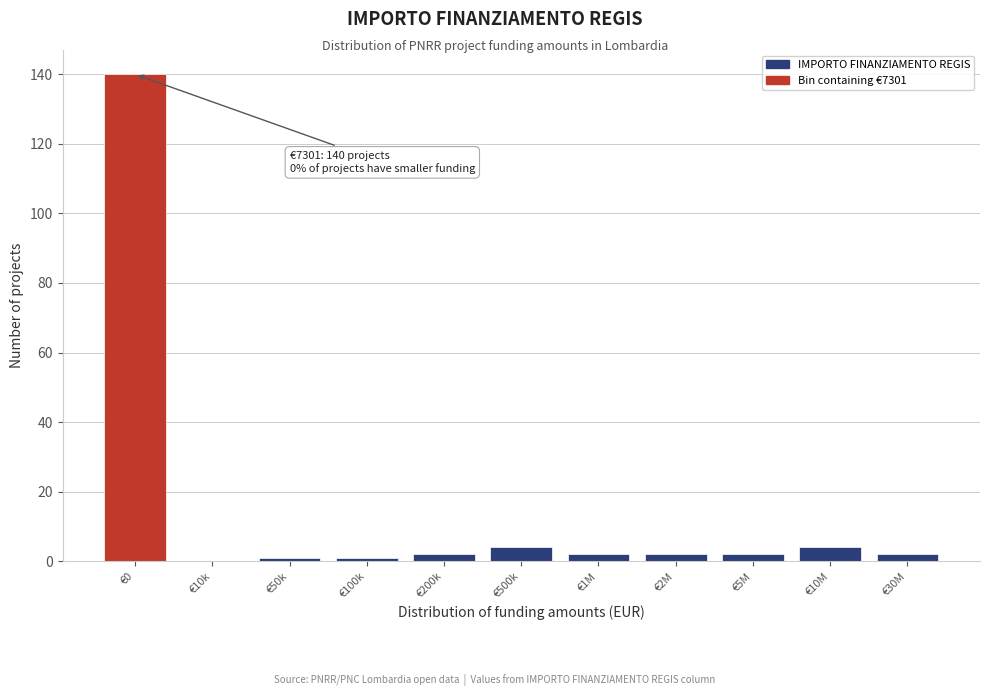

Reading left to right, extract all data points from this chart.

€0=140	€10k=0	€50k=1	€100k=1	€200k=2	€500k=4	€1M=2	€2M=2	€5M=2	€10M=4	€30M=2